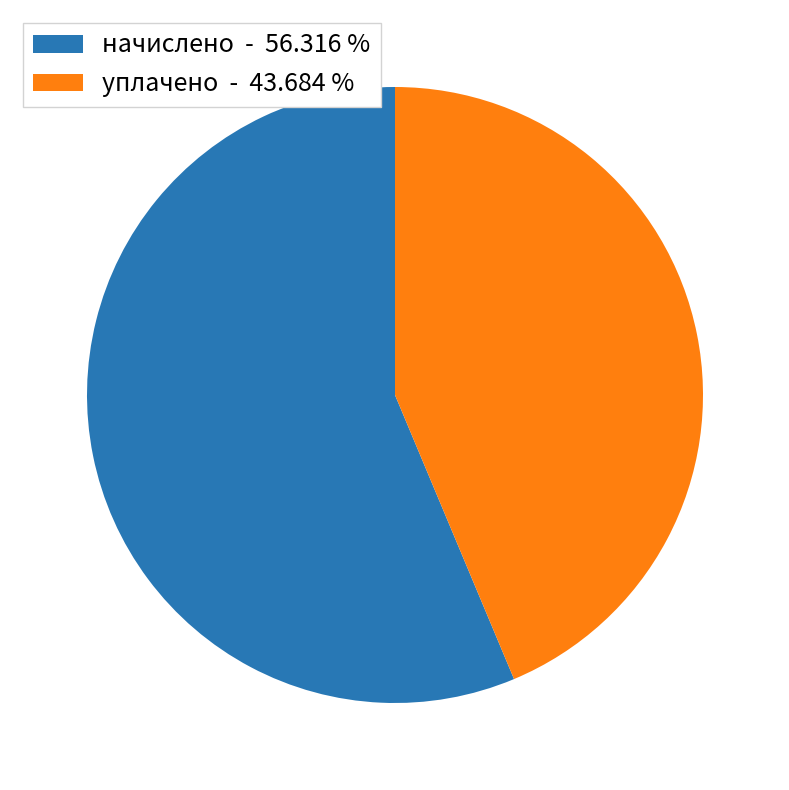

Does any single category account for the majority?

Yes